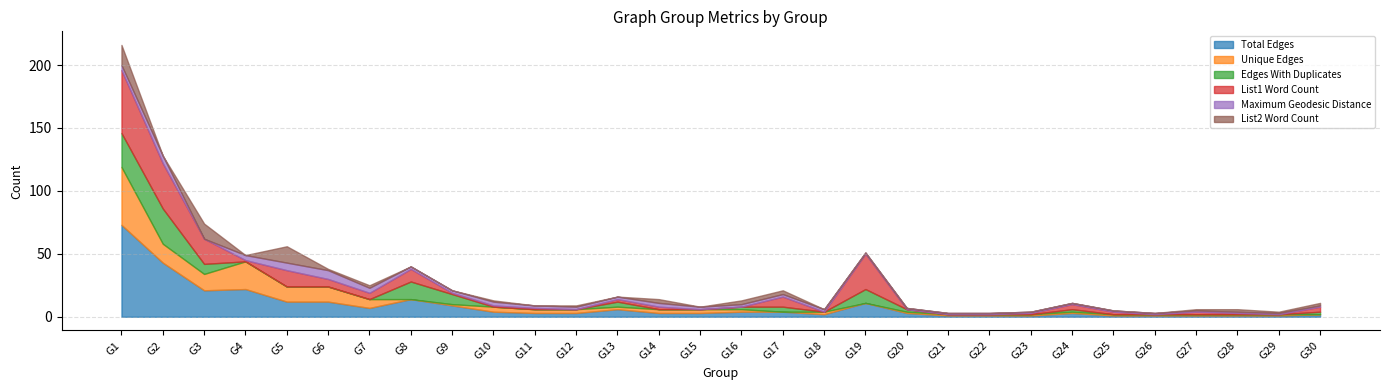

What is the maximum value shown in the chart?

73